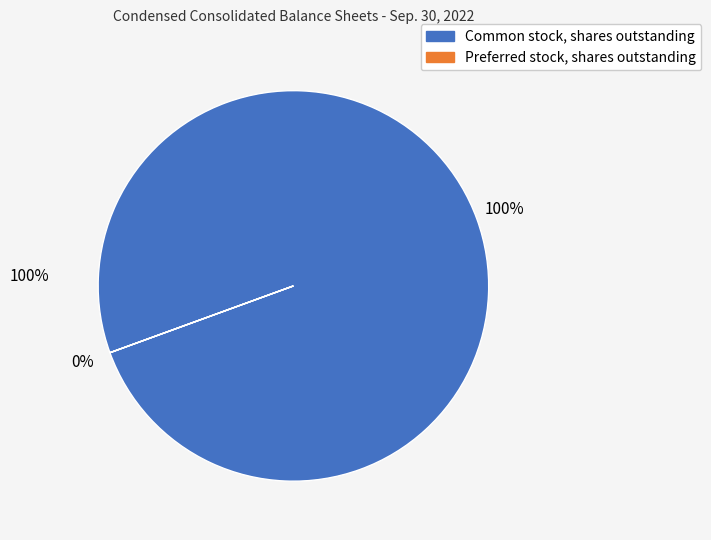

What is the largest slice in the pie chart?

Common stock, shares outstanding